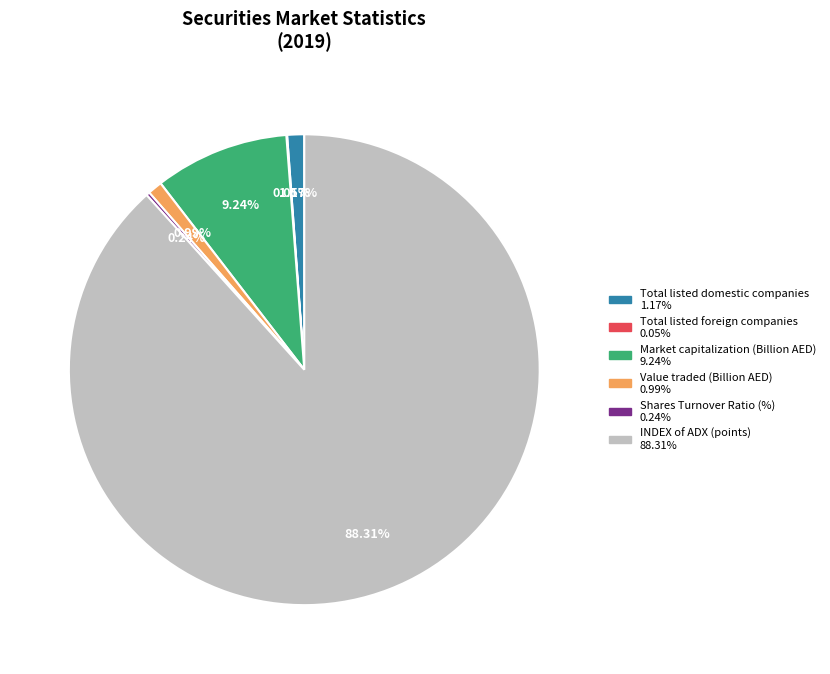

What is the ratio of the value at Market capitalization (Billion AED) to the value at Total listed domestic companies?

7.9